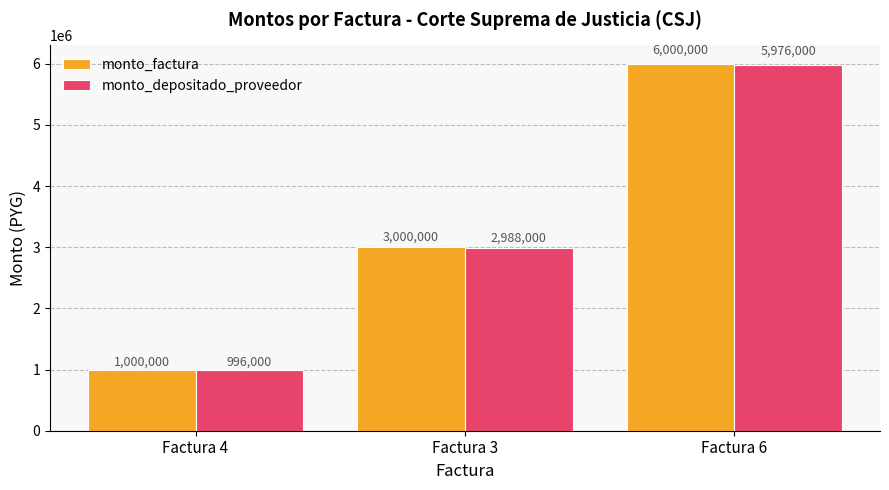

What are all the series names shown in the legend?

monto_factura, monto_depositado_proveedor